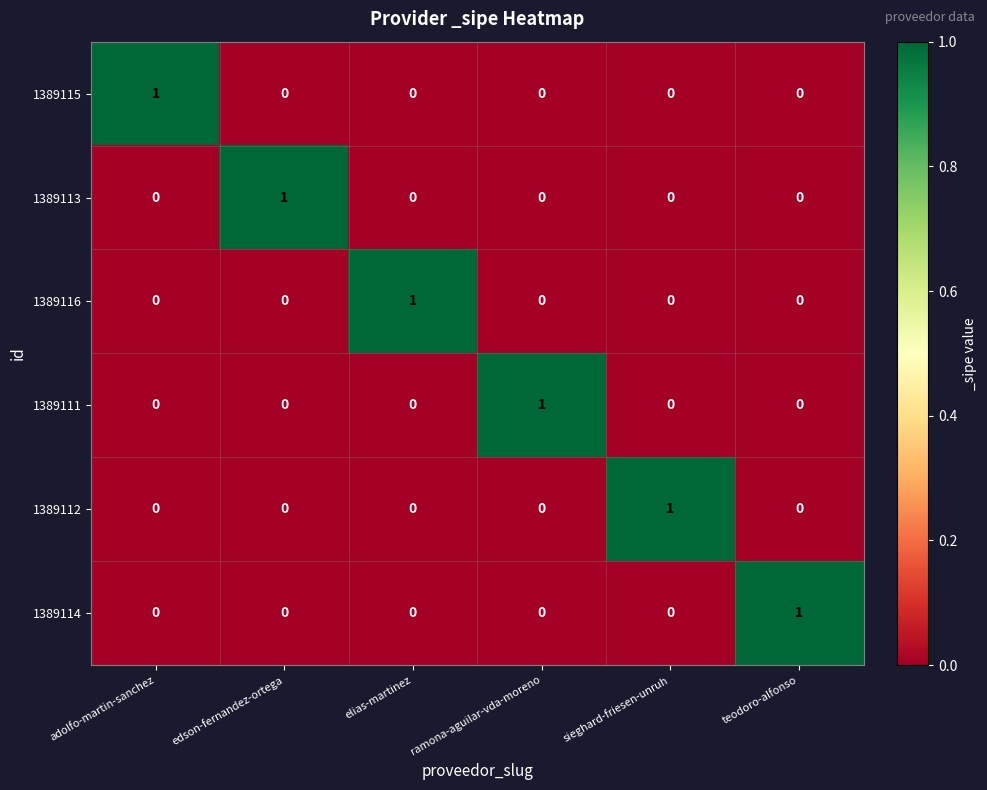

Is the value of 1389115 at adolfo-martin-sanchez greater than the value of 1389112 at adolfo-martin-sanchez?

Yes